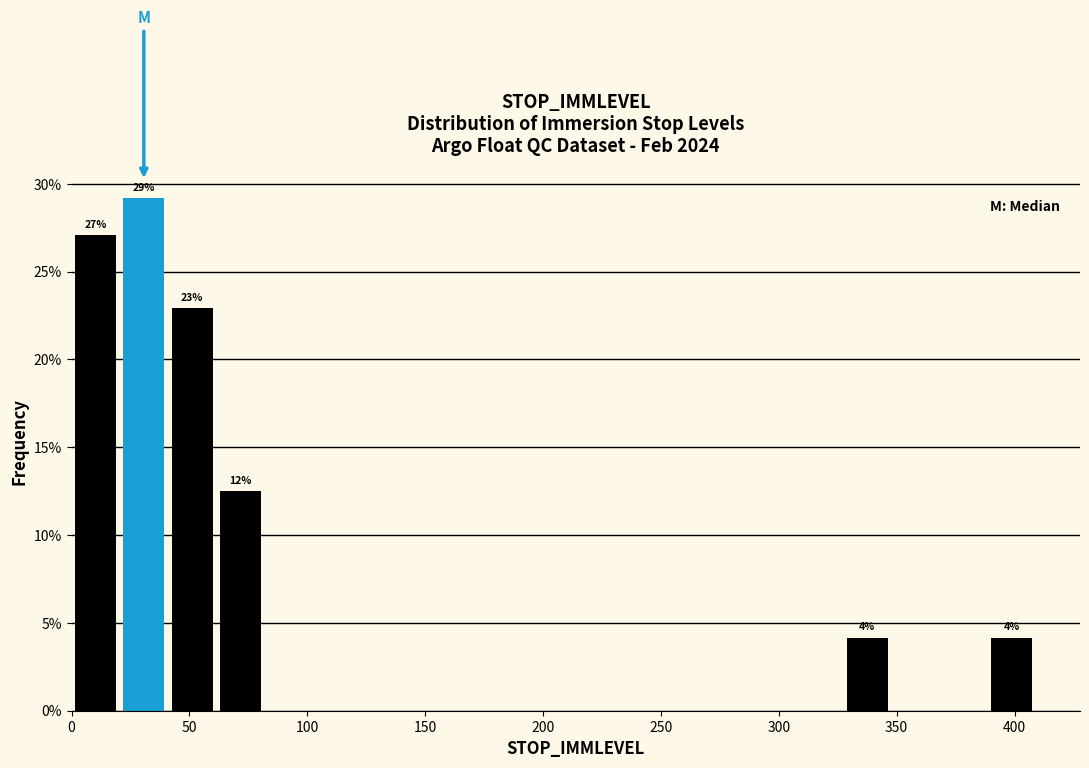

Over which range of the x-axis is the bar tallest?

20 to 40